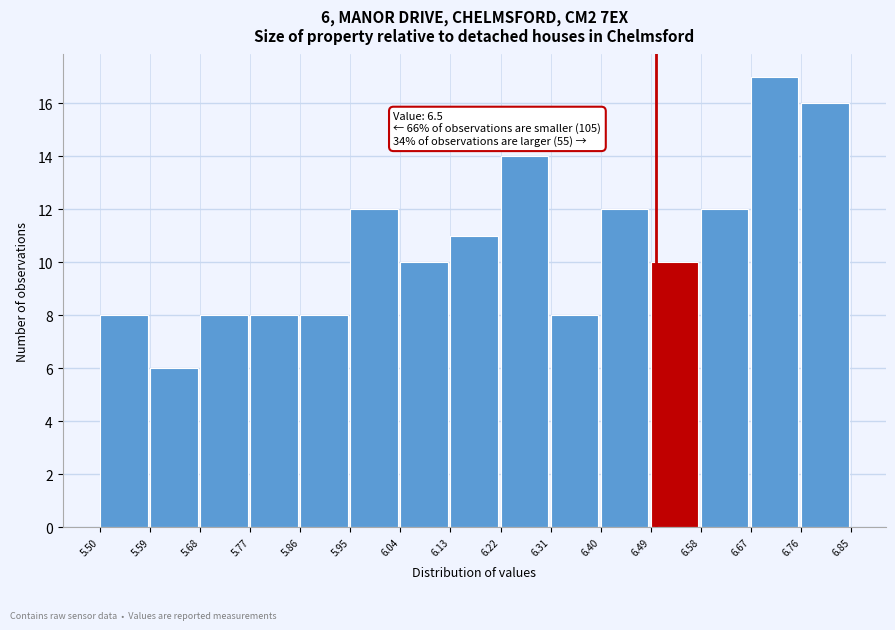

Over which range of the x-axis is the bar tallest?

6.67 to 6.76